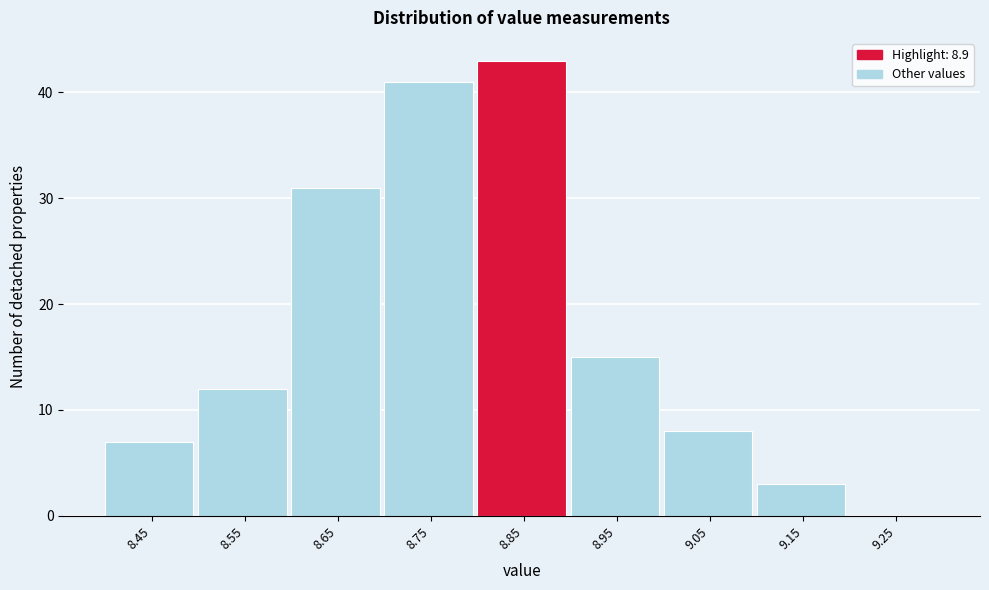

Reading left to right, extract all data points from this chart.

8.45=7	8.55=12	8.65=31	8.75=41	8.85=43	8.95=15	9.05=8	9.15=3	9.25=0